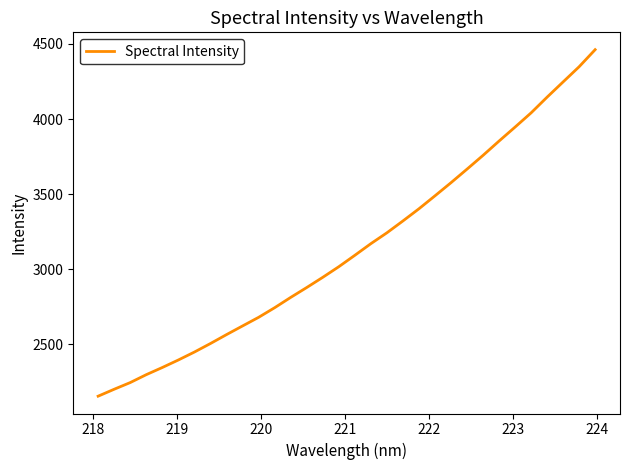

What is the maximum value shown in the chart?

4462.1